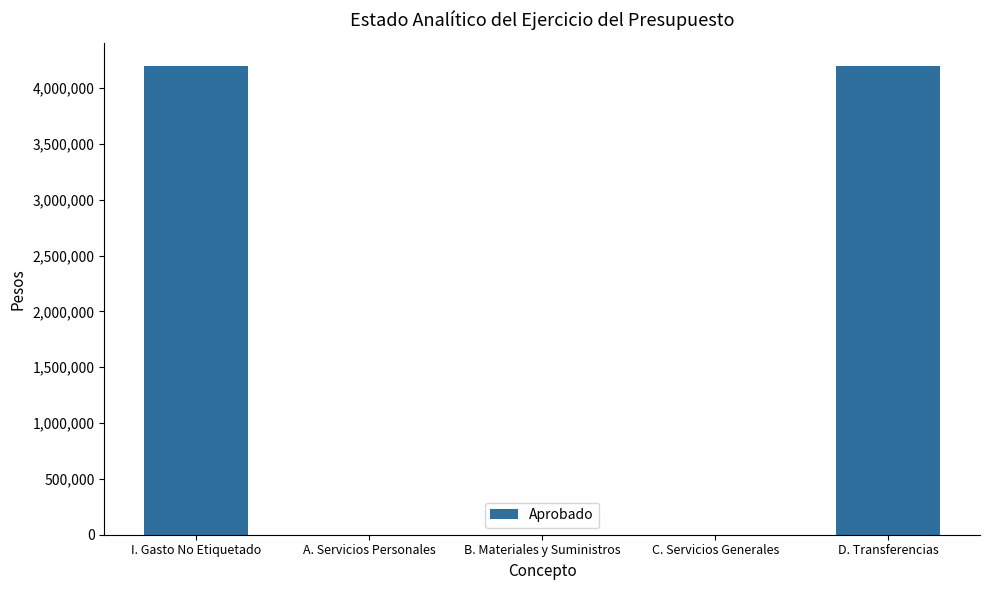

What is the change in value from I. Gasto No Etiquetado to A. Servicios Personales?

-4198062.3